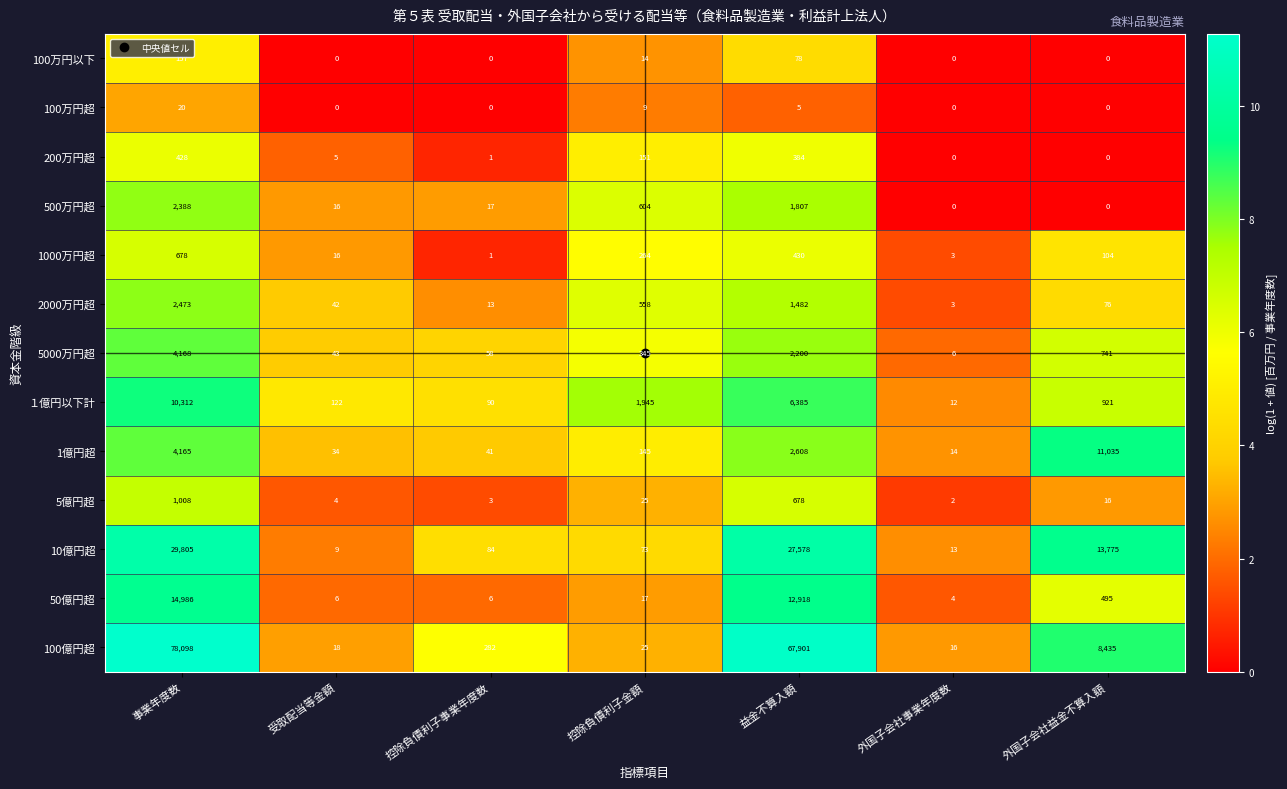

Which category has the highest value across all series?

事業年度数